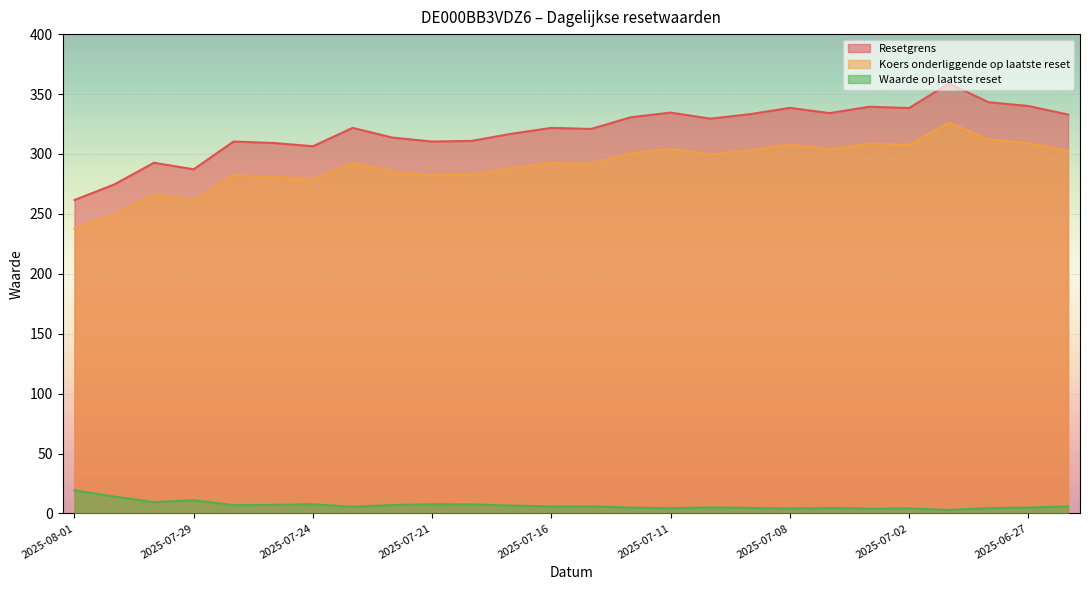

Rank the series by their maximum value, from lowest to highest.

Waarde op laatste reset, Koers onderliggende op laatste reset, Resetgrens